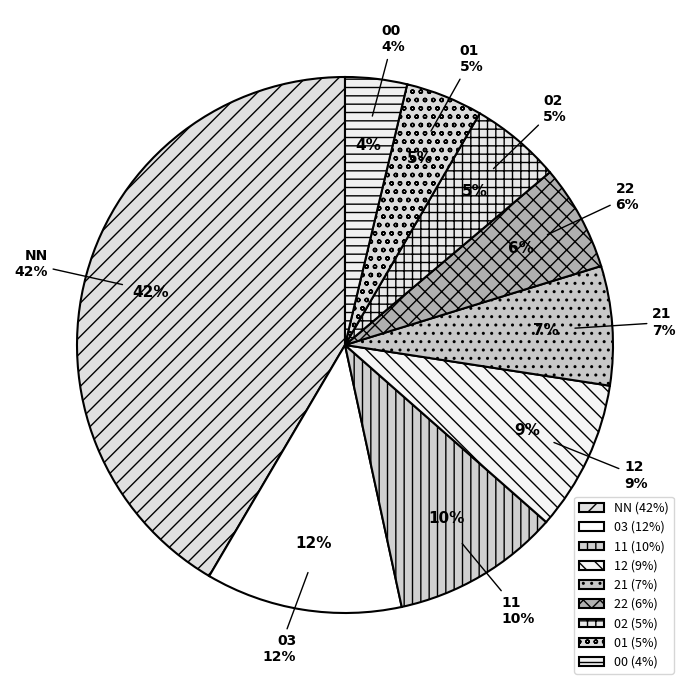

Rank the categories by value from highest to lowest.

NN, 03, 11, 12, 21, 22, 02, 01, 00